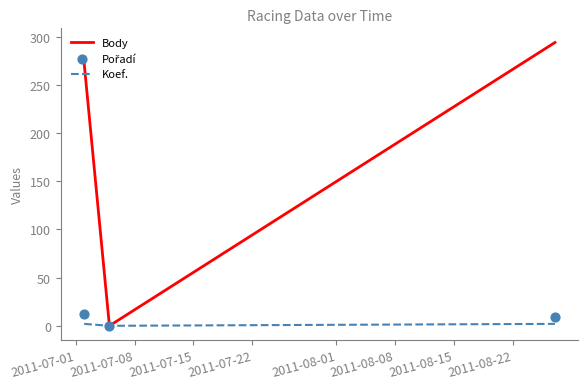

Which series has the widest spread of Y values?

Body